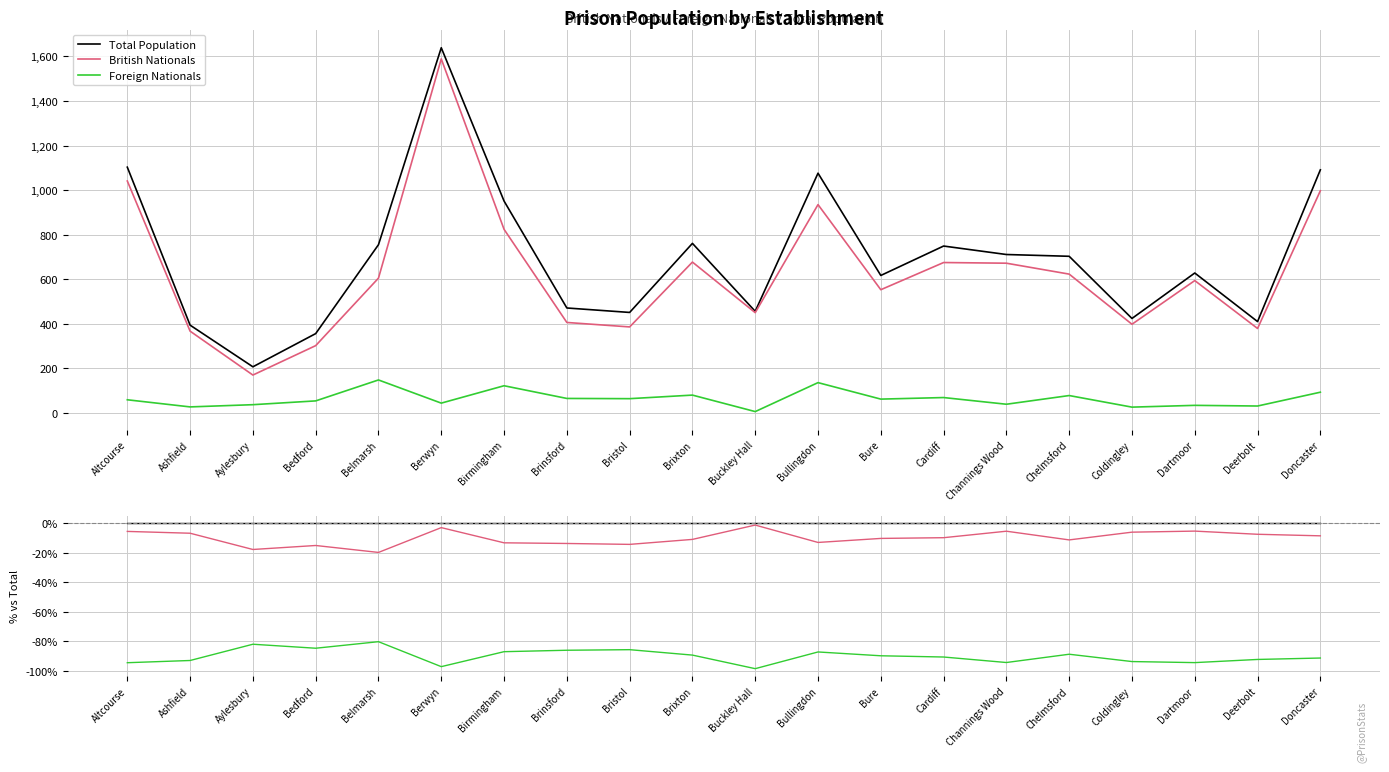

Reading left to right, what are all the values shown in this chart?

Total Population: Altcourse=0.0	Ashfield=0.0	Aylesbury=0.0	Bedford=0.0	Belmarsh=0.0	Berwyn=0.0	Birmingham=0.0	Brinsford=0.0	Bristol=0.0	Brixton=0.0	Buckley Hall=0.0	Bullingdon=0.0	Bure=0.0	Cardiff=0.0	Channings Wood=0.0	Chelmsford=0.0	Coldingley=0.0	Dartmoor=0.0	Deerbolt=0.0	Doncaster=0.0
British Nationals: Altcourse=-0.1	Ashfield=-0.1	Aylesbury=-0.2	Bedford=-0.2	Belmarsh=-0.2	Berwyn=-0.0	Birmingham=-0.1	Brinsford=-0.1	Bristol=-0.1	Brixton=-0.1	Buckley Hall=-0.0	Bullingdon=-0.1	Bure=-0.1	Cardiff=-0.1	Channings Wood=-0.1	Chelmsford=-0.1	Coldingley=-0.1	Dartmoor=-0.1	Deerbolt=-0.1	Doncaster=-0.1
Foreign Nationals: Altcourse=-0.9	Ashfield=-0.9	Aylesbury=-0.8	Bedford=-0.8	Belmarsh=-0.8	Berwyn=-1.0	Birmingham=-0.9	Brinsford=-0.9	Bristol=-0.9	Brixton=-0.9	Buckley Hall=-1.0	Bullingdon=-0.9	Bure=-0.9	Cardiff=-0.9	Channings Wood=-0.9	Chelmsford=-0.9	Coldingley=-0.9	Dartmoor=-0.9	Deerbolt=-0.9	Doncaster=-0.9